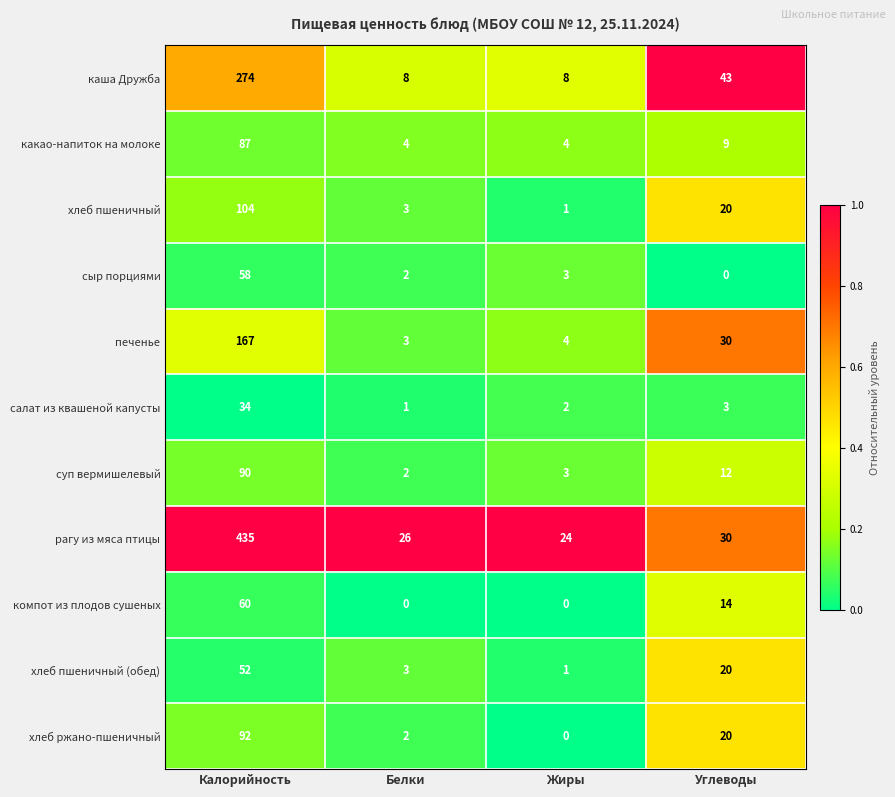

Between Калорийность and Жиры, which series saw the biggest shift?

рагу из мяса птицы